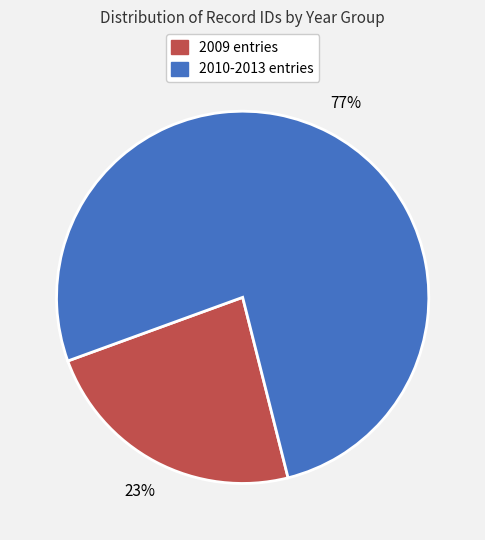

Is it true that 2010-2013 entries is 77% of the pie?

True